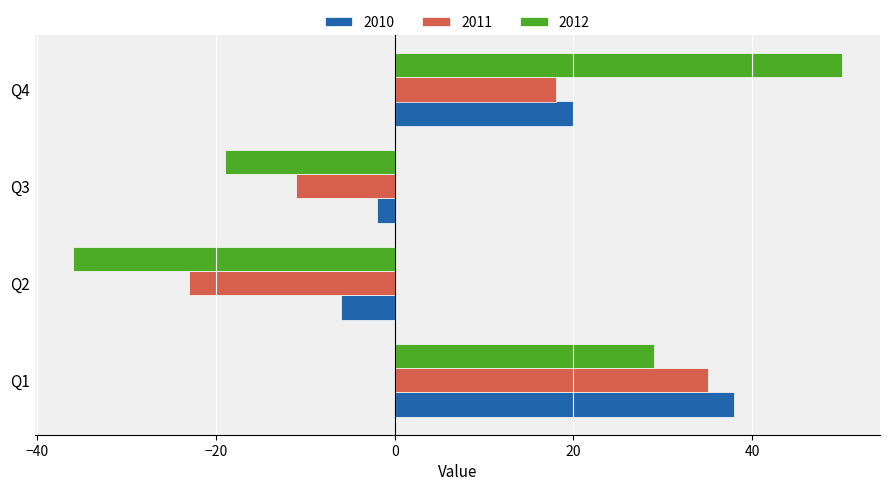

Rank the series at Q2 from lowest to highest value.

2012, 2011, 2010